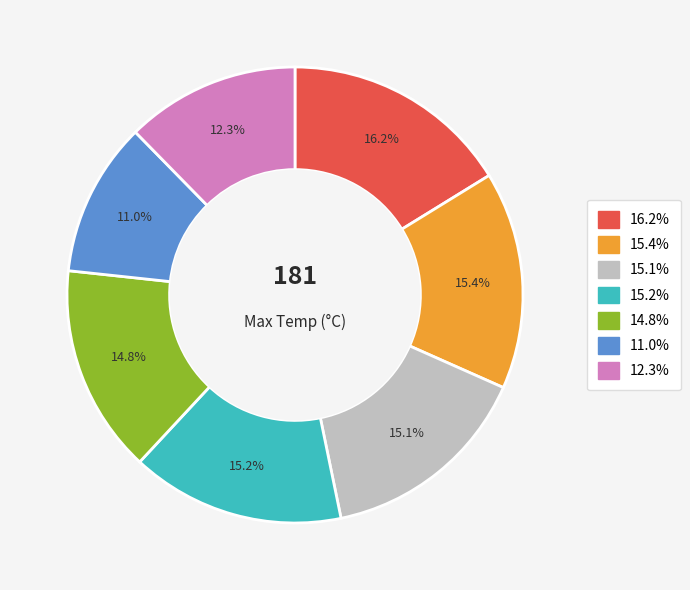

Is there any slice that represents more than half of the pie?

No